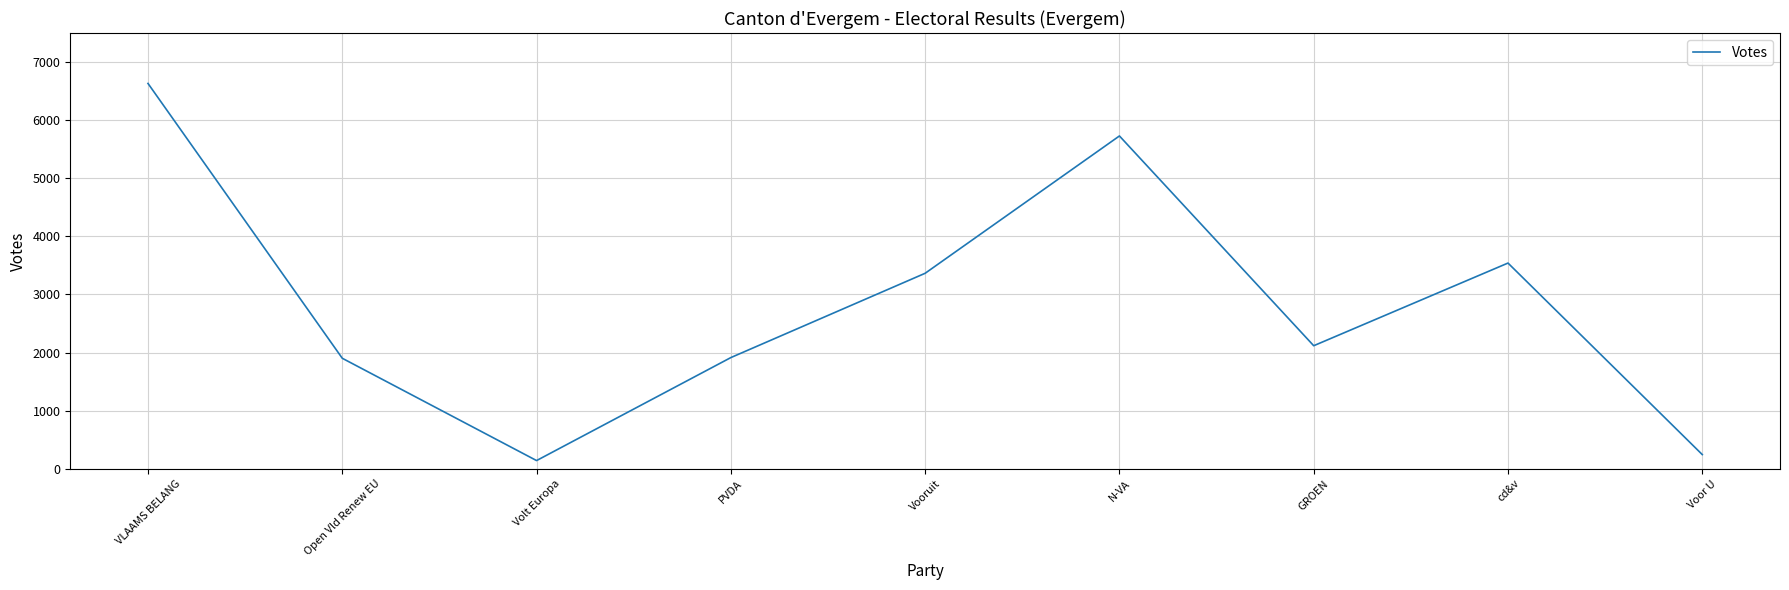

Between PVDA and VLAAMS BELANG, which is larger?

VLAAMS BELANG